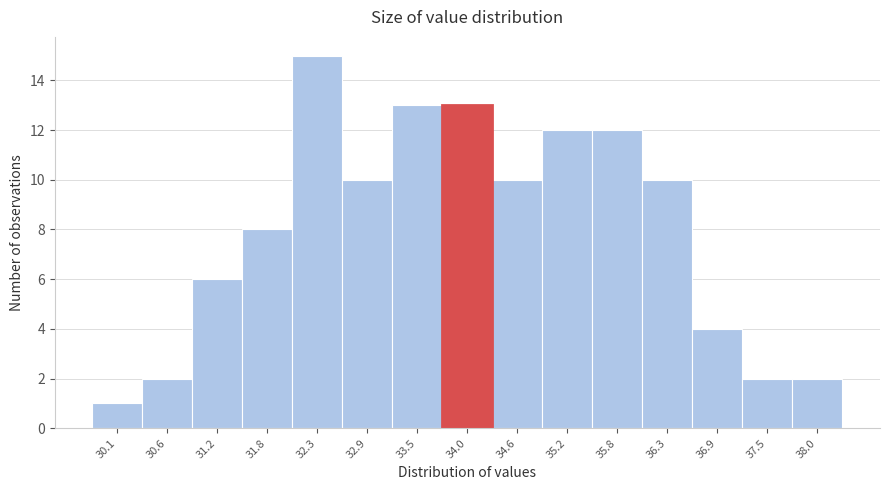

Reading left to right, list every bar in this chart as the range it spans on the x-axis followed by its height. Neither the bar edges nor the heights are printed on the chart, so give them approximately, as read against the axes.

29.8 to 30.4: 1
30.4 to 30.9: 2
30.9 to 31.5: 6
31.5 to 32.1: 8
32.1 to 32.6: 15
32.6 to 33.2: 10
33.2 to 33.8: 13
33.8 to 34.3: 13
34.3 to 34.9: 10
34.9 to 35.5: 12
35.5 to 36.0: 12
36.0 to 36.6: 10
36.6 to 37.2: 4
37.2 to 37.7: 2
37.7 to 38.3: 2